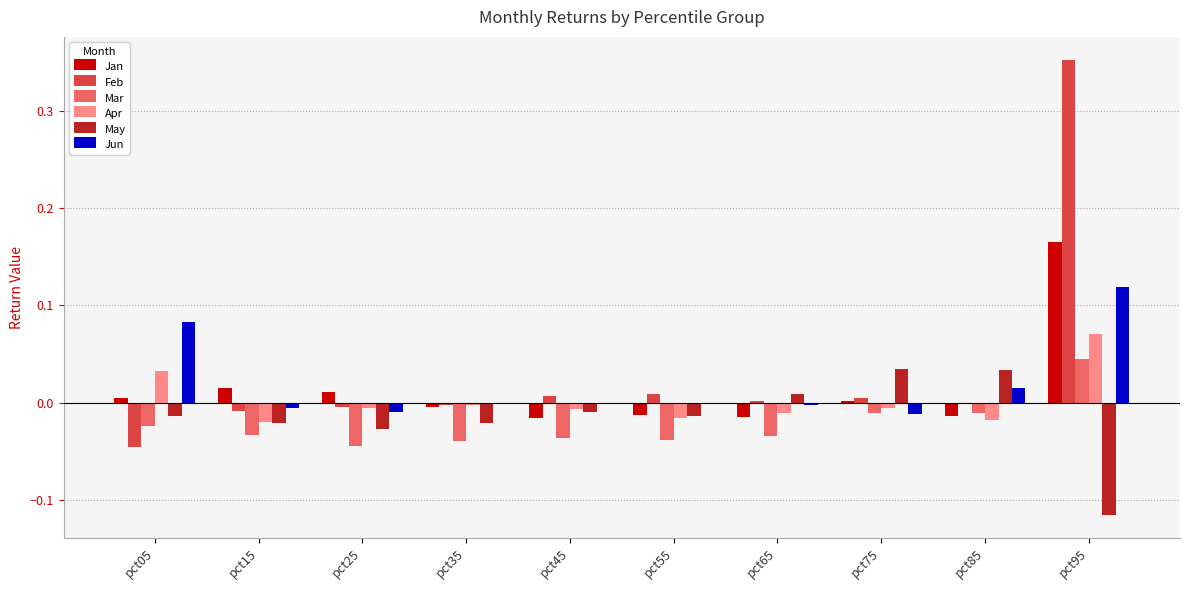

Which label corresponds to the largest value in the chart?

pct95